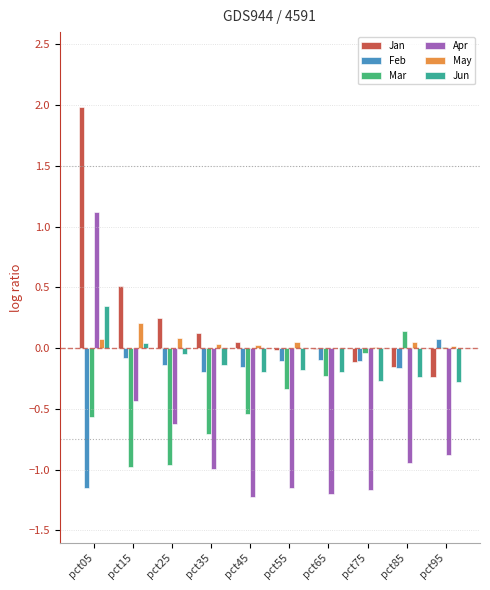

At which category does the chart reach its peak across all series?

pct05